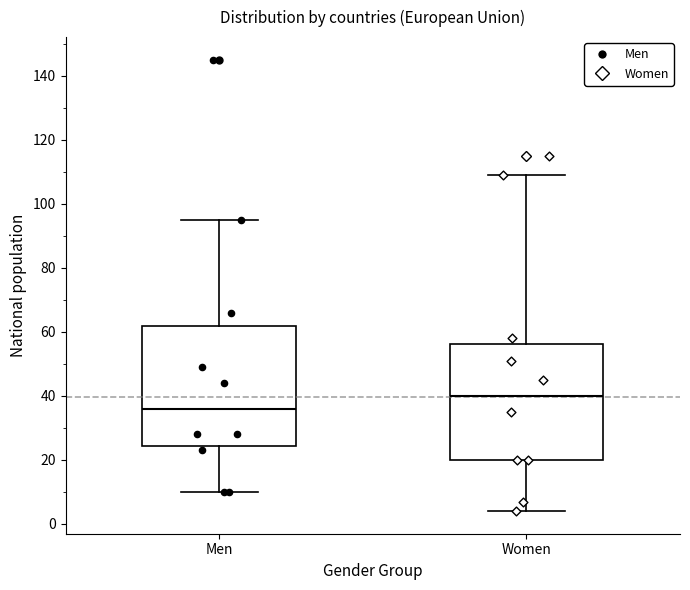

Reading left to right, read every box against the y-axis: the position of its median line, the range the box covers, and the ends of its whiskers. The values are not printed on the chart, so give them approximately, as read against the axis.

Men: median 36, box 24 to 62, whiskers 10 to 96
Women: median 40, box 20 to 56, whiskers 4 to 110